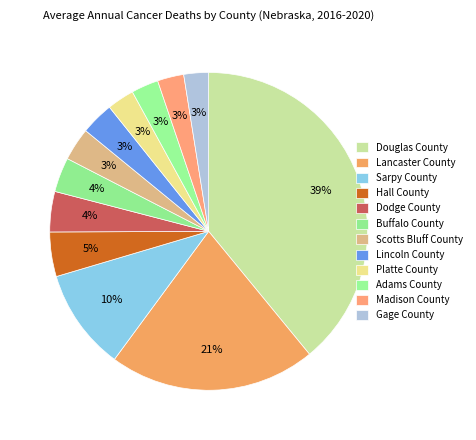

Is Madison County the majority of the pie?

No